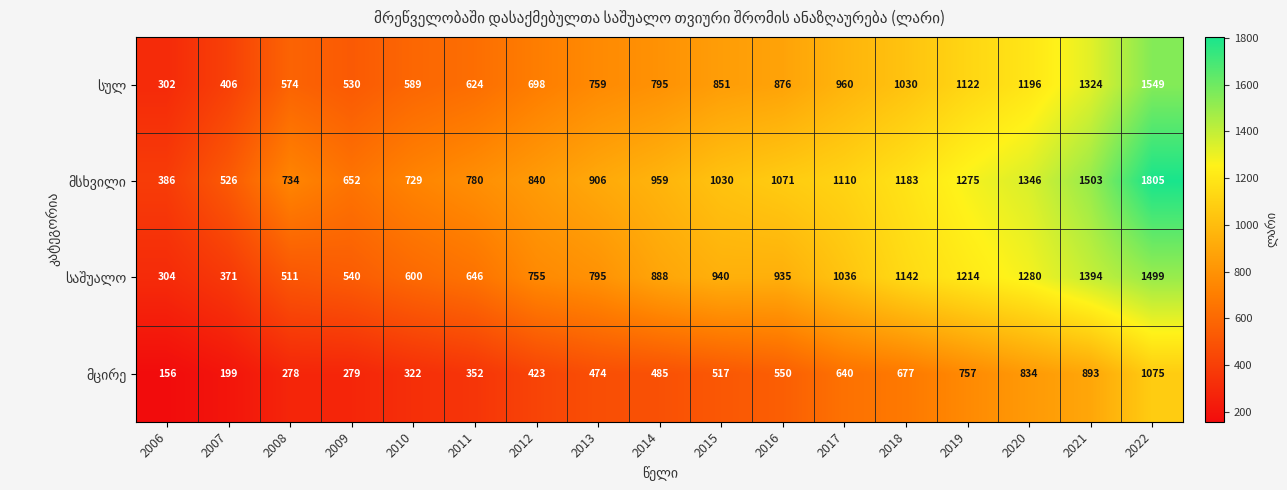

Which category has the lowest value across all series?

2006